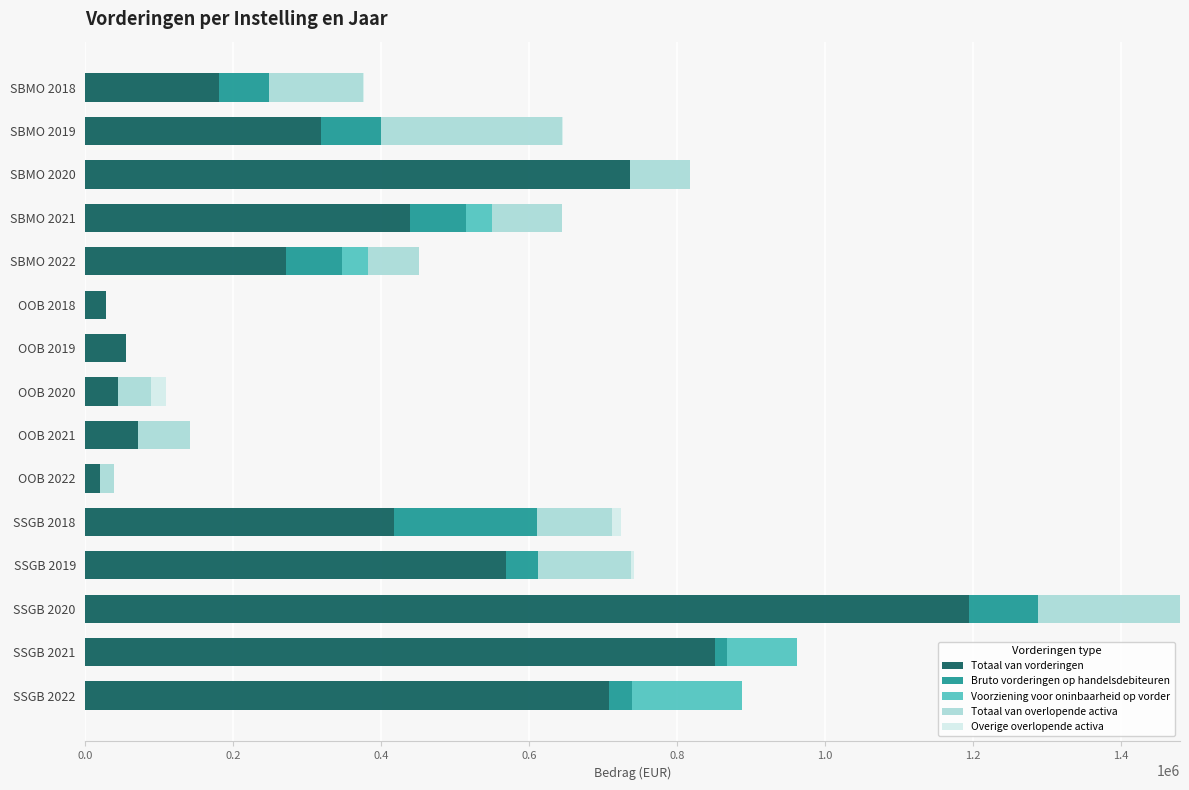

At which label does Totaal van vorderingen reach its peak?

SSGB 2020